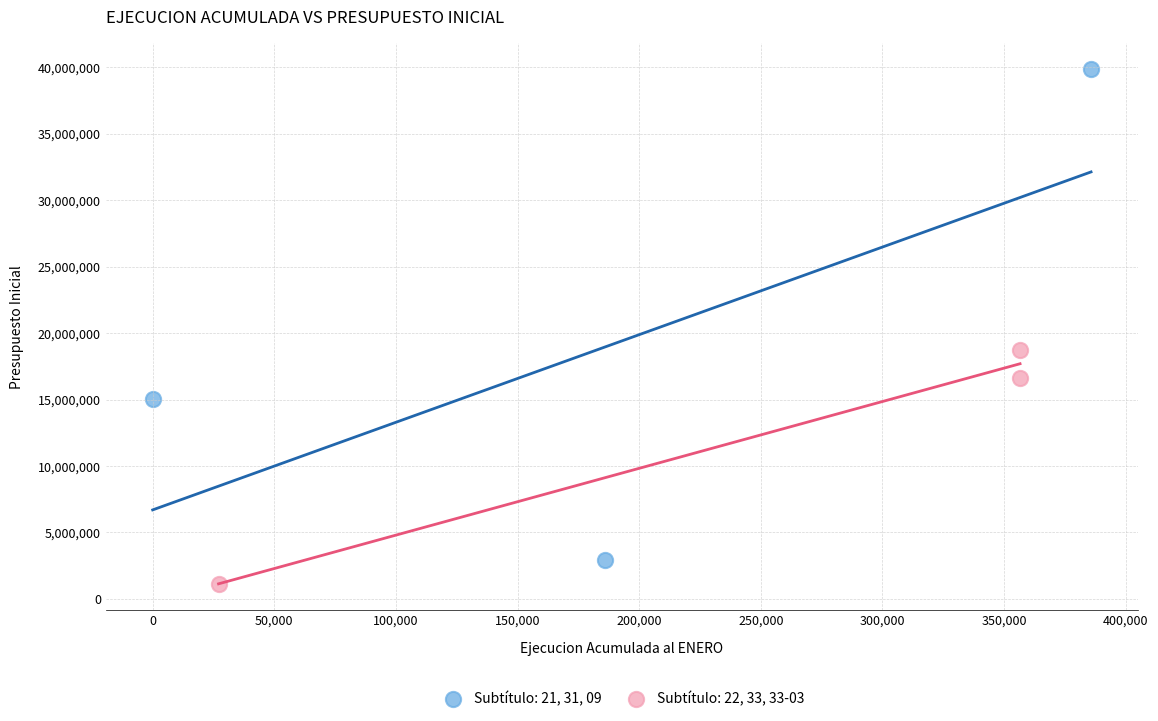

Which series contains the lowest Y value?

Subtítulo: 22, 33, 33-03